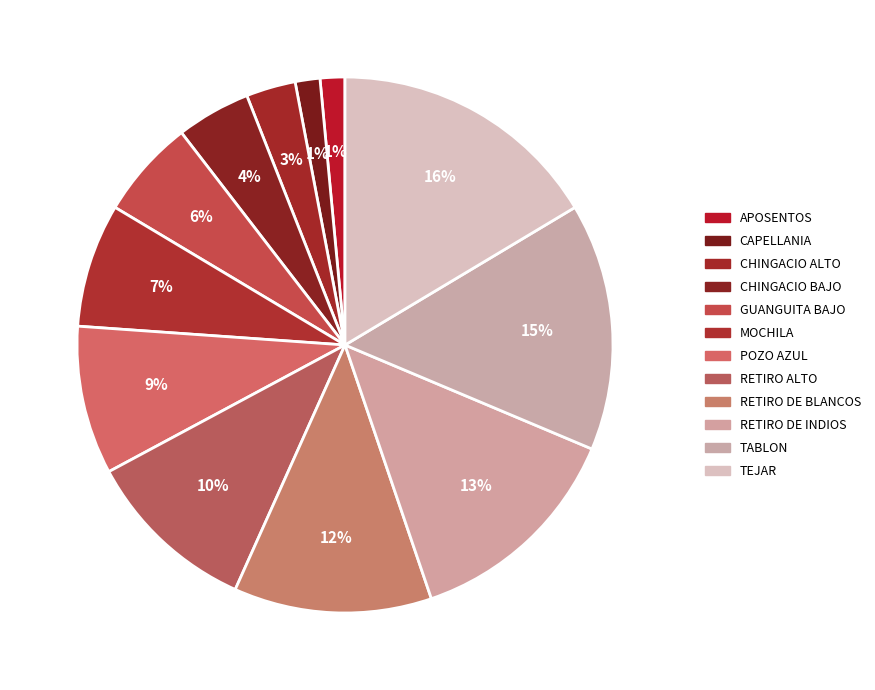

To the nearest percent, what is the average slice percentage?

8%